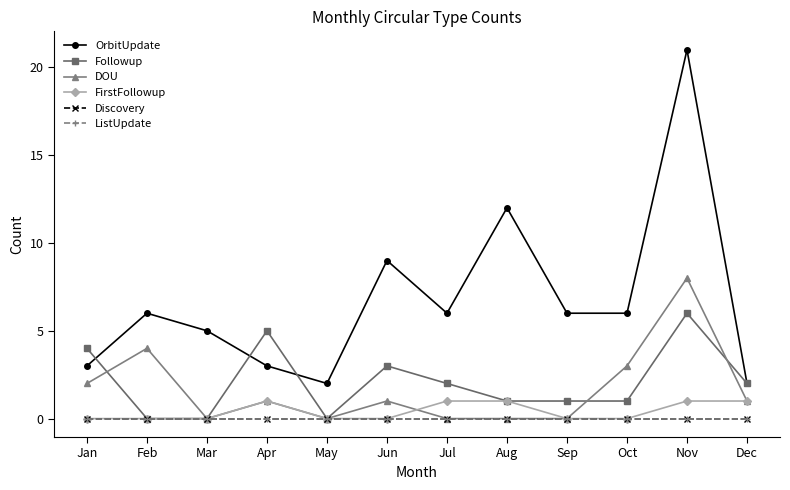

Does the chart have visible grid lines?

No